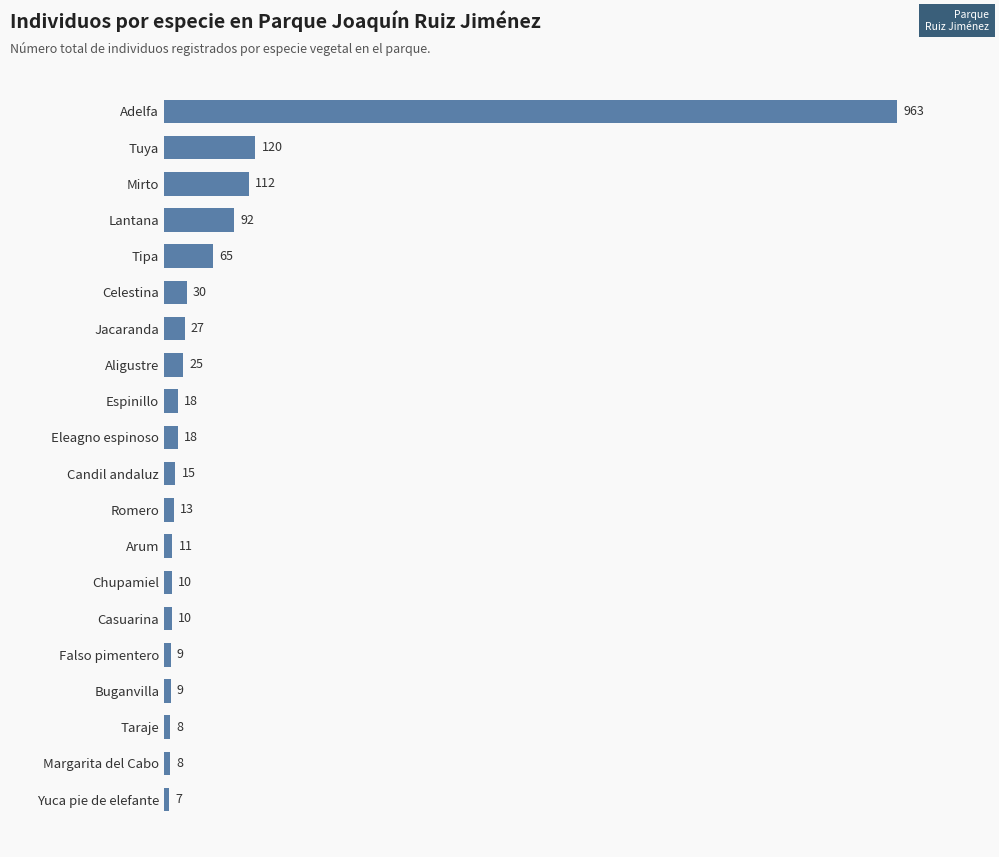

What is the greatest value displayed?

963